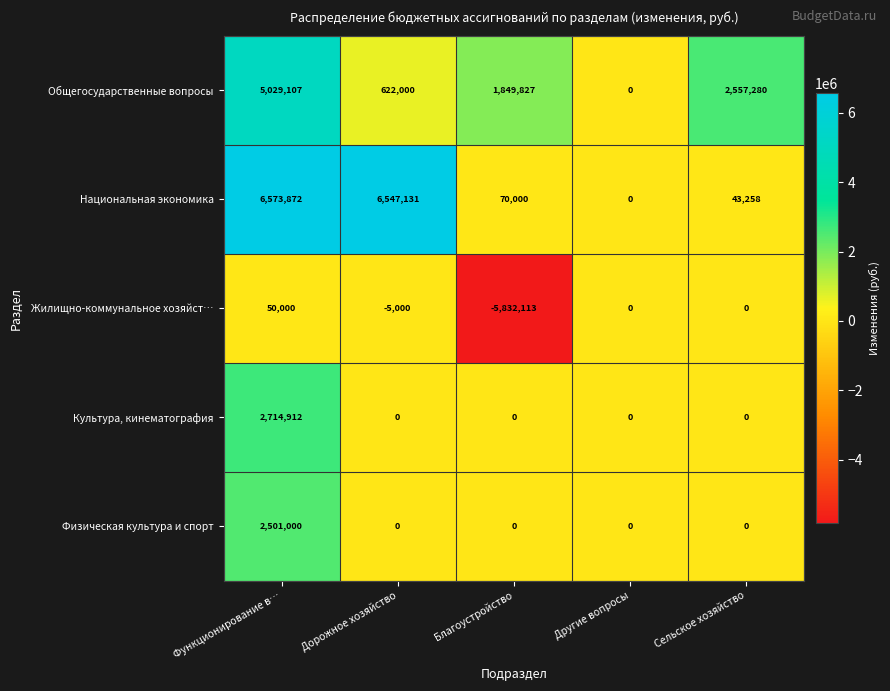

Is it true that Национальная экономика equals 2945043 at Дорожное хозяйство?

False